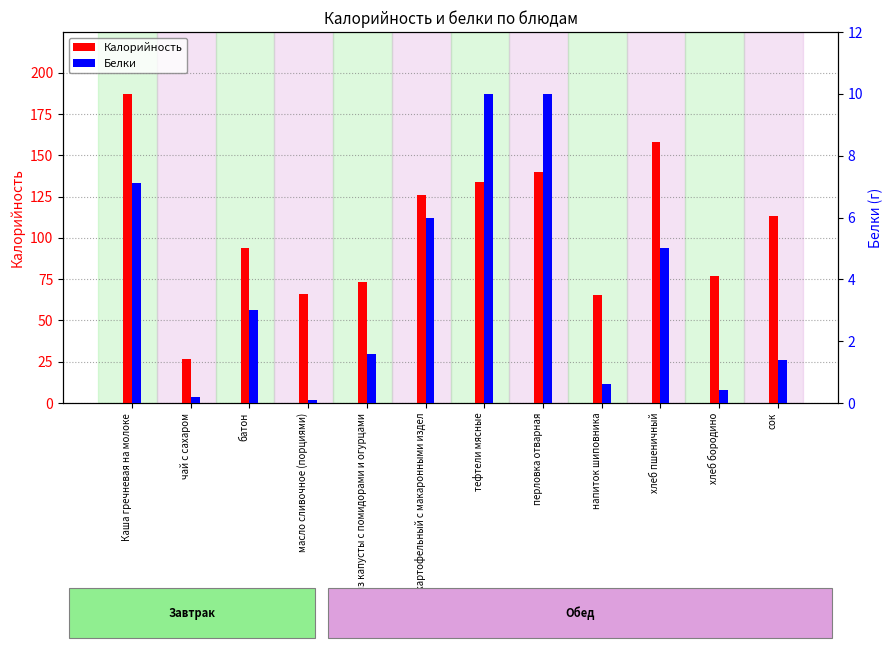

Reading right to left, what are all the values shown in this chart?

Калорийность: 113.0	76.7	158.0	65.4	140.0	134.0	126.1	73.5	66.1	93.8	26.8	187.3
Белки: 1.4	0.4	5.0	0.6	10.0	10.0	6.0	1.6	0.1	3.0	0.2	7.1